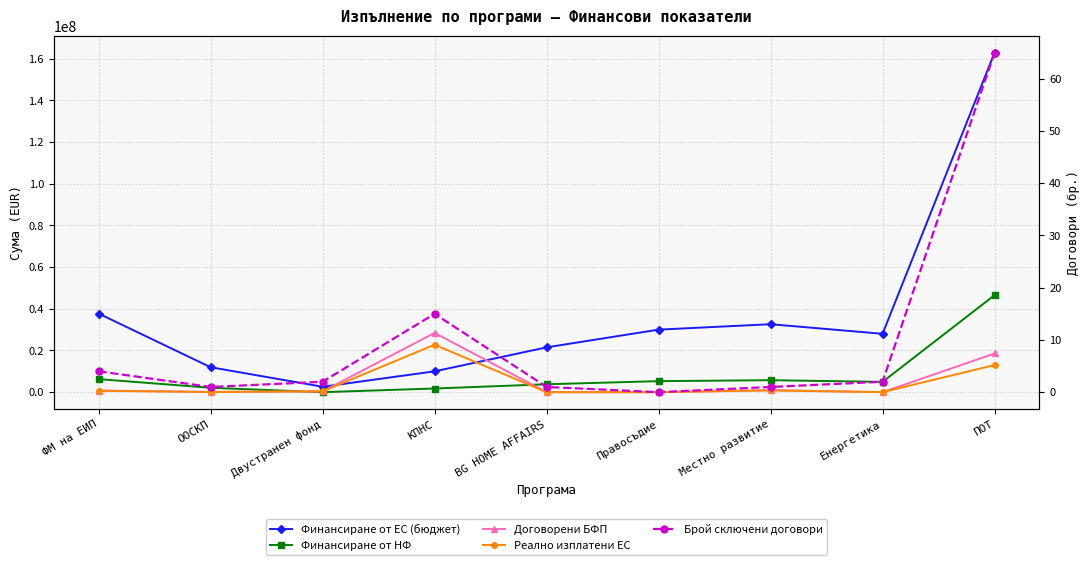

What is the spread (max minus min) of values at ООСКП?

11969815.2